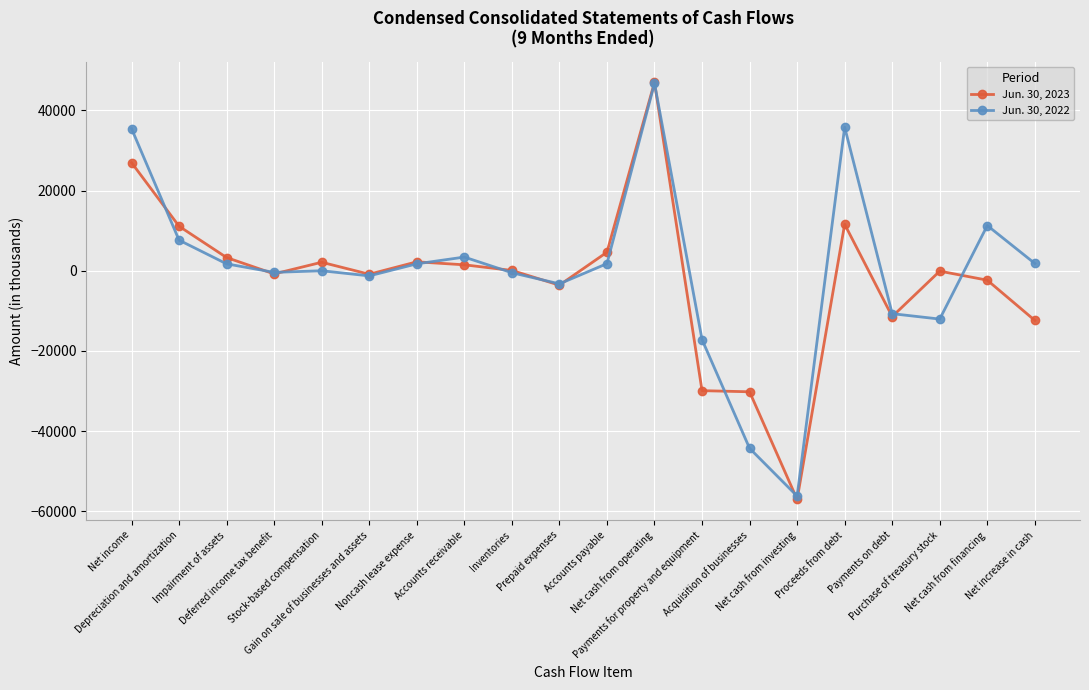

What is the sum of all Jun. 30, 2022 values?

1494